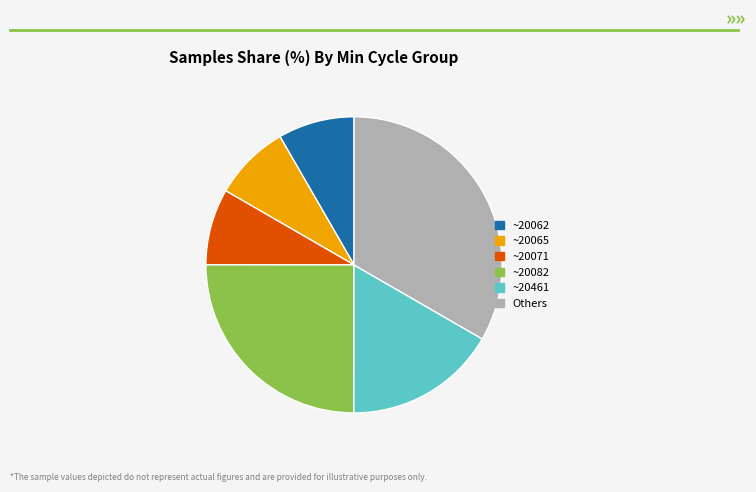

Approximately how many times larger is the value at ~20062 compared to ~20082?

0.3